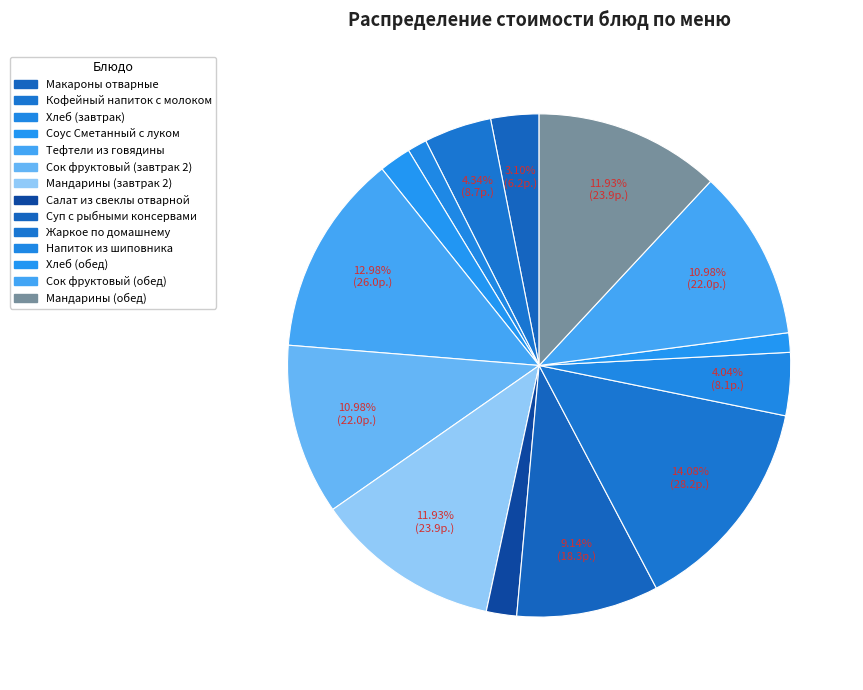

How many segments does this pie chart have?

14